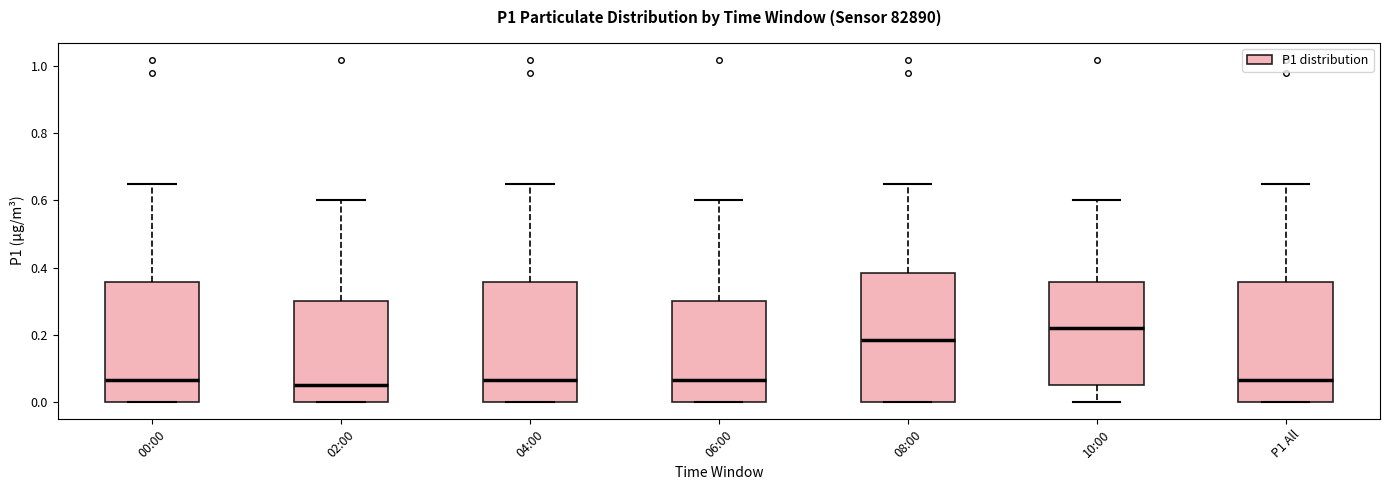

Reading left to right, read every box against the y-axis: the position of its median line, the range the box covers, and the ends of its whiskers. The values are not printed on the chart, so give them approximately, as read against the axis.

00:00: median 0.06, box 0.00 to 0.36, whiskers 0.00 to 0.66
02:00: median 0.06, box 0.00 to 0.30, whiskers 0.00 to 0.60
04:00: median 0.06, box 0.00 to 0.36, whiskers 0.00 to 0.66
06:00: median 0.06, box 0.00 to 0.30, whiskers 0.00 to 0.60
08:00: median 0.18, box 0.00 to 0.38, whiskers 0.00 to 0.66
10:00: median 0.22, box 0.06 to 0.36, whiskers 0.00 to 0.60
P1 All: median 0.06, box 0.00 to 0.36, whiskers 0.00 to 0.66